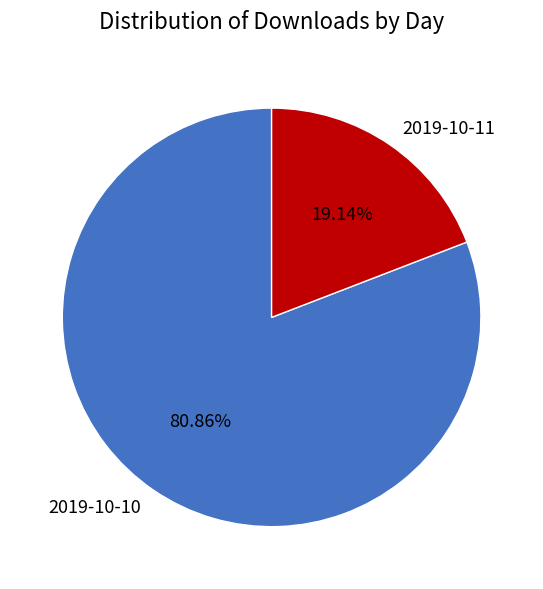

How many slices are in this pie chart?

2